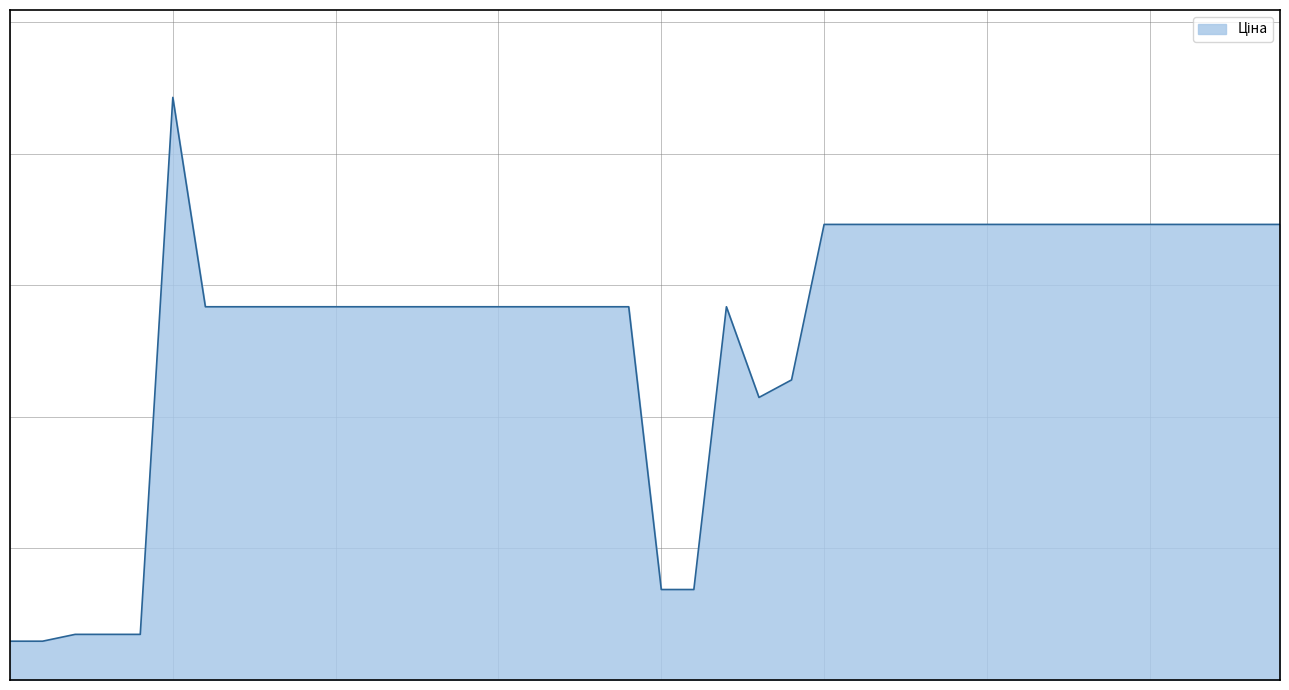

Reading left to right, extract all data points from this chart.

589.9	589.9	693.7	693.7	693.7	8856.7	5673.8	5673.8	5673.8	5673.8	5673.8	5673.8	5673.8	5673.8	5673.8	5673.8	5673.8	5673.8	5673.8	5673.8	1375.4	1375.4	5673.8	4295.4	4561.9	6925.7	6925.7	6925.7	6925.7	6925.7	6925.7	6925.7	6925.7	6925.7	6925.7	6925.7	6925.7	6925.7	6925.7	6925.7